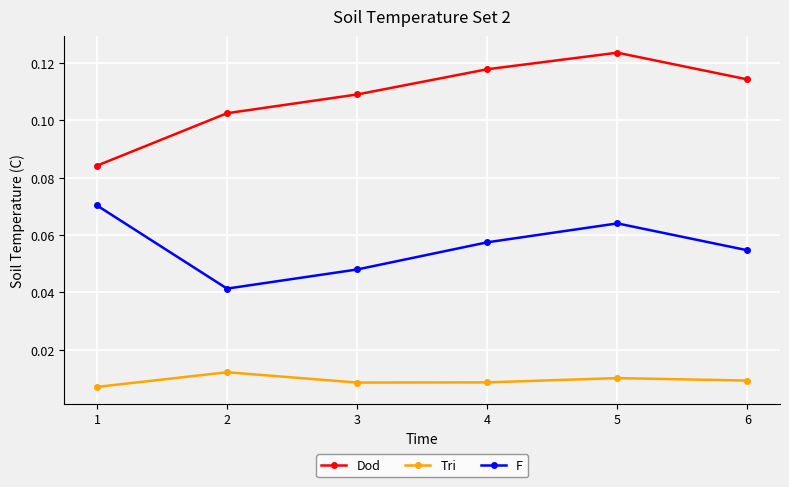

True or false: F and Tri cross at least once.

False